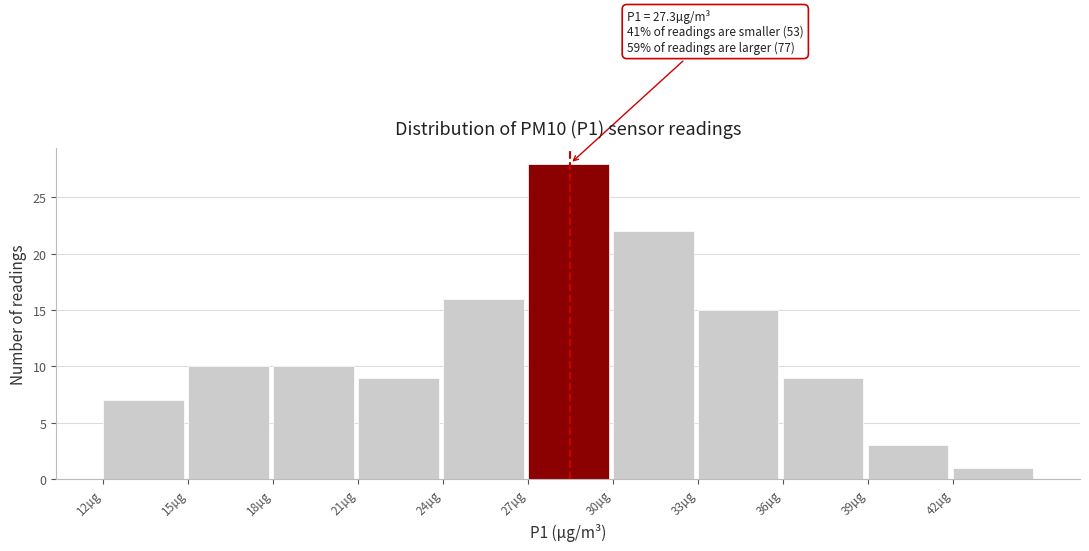

Over which range of the x-axis is the bar tallest?

27 to 30